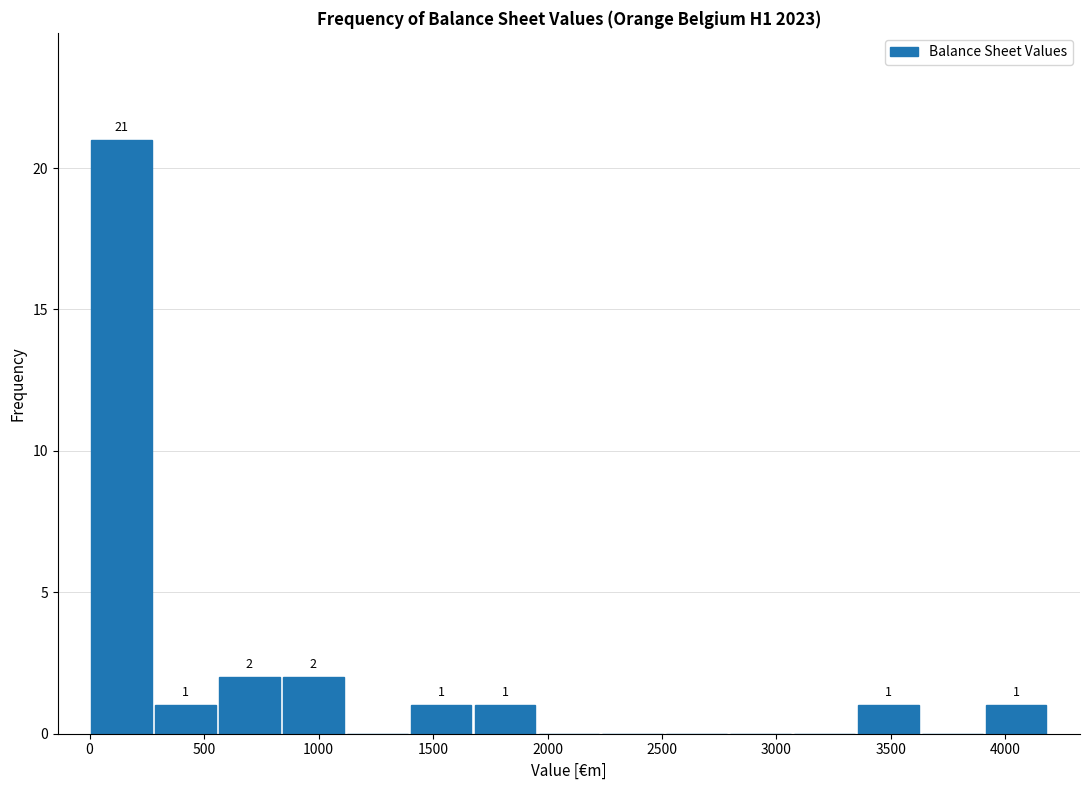

Over which range of the x-axis is the bar tallest?

0 to 300